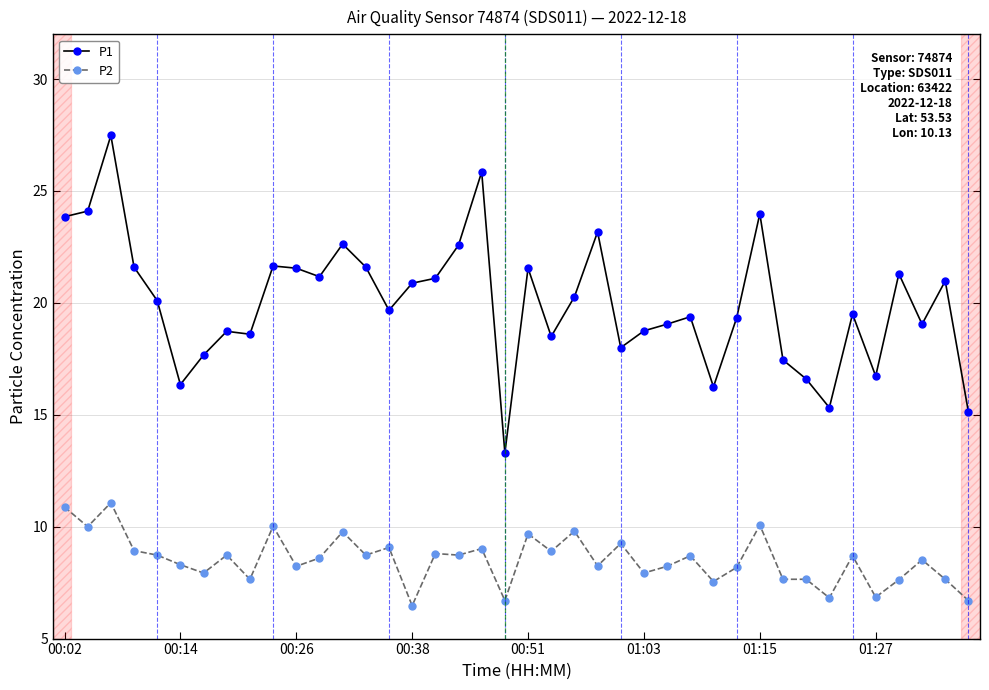

What is the smallest value displayed?

6.5